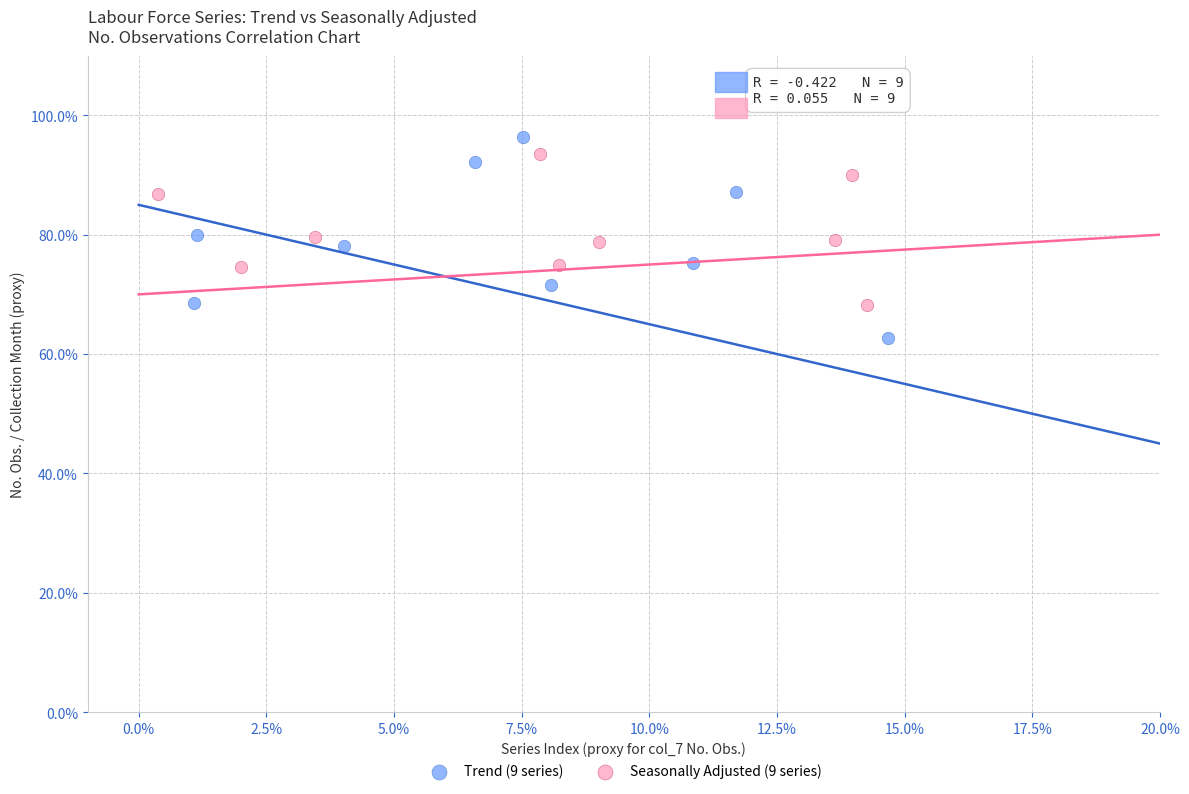

Which series has the widest spread of Y values?

Trend (9 series)